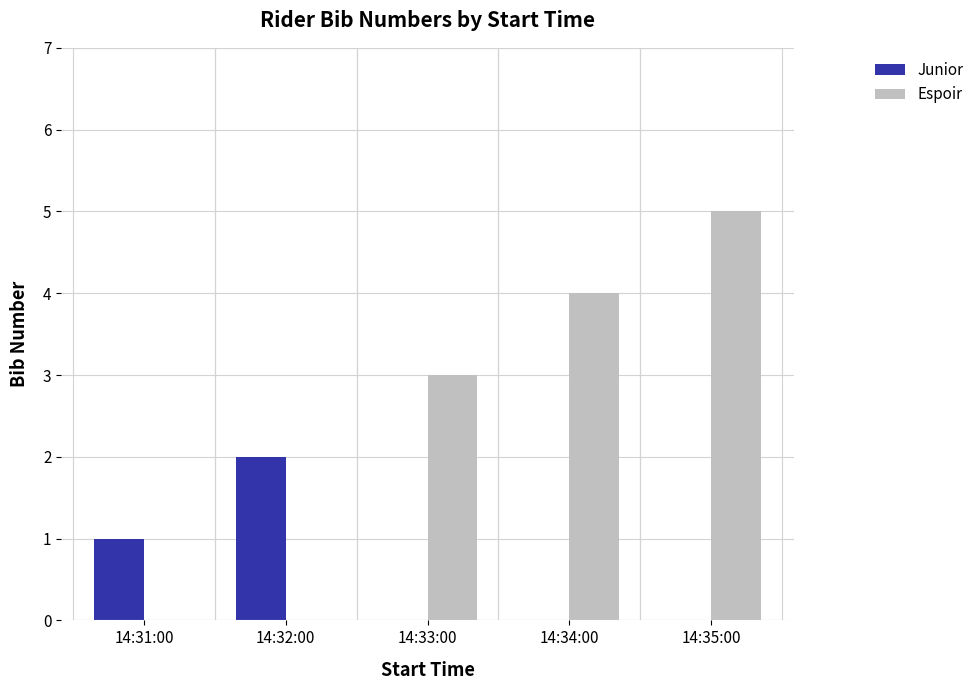

At which category is the sum across all series the highest?

14:35:00